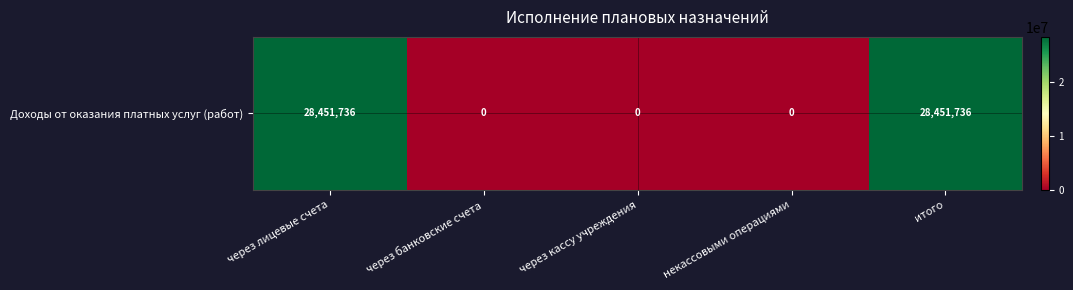

What is the sum of all values?

56903472.9